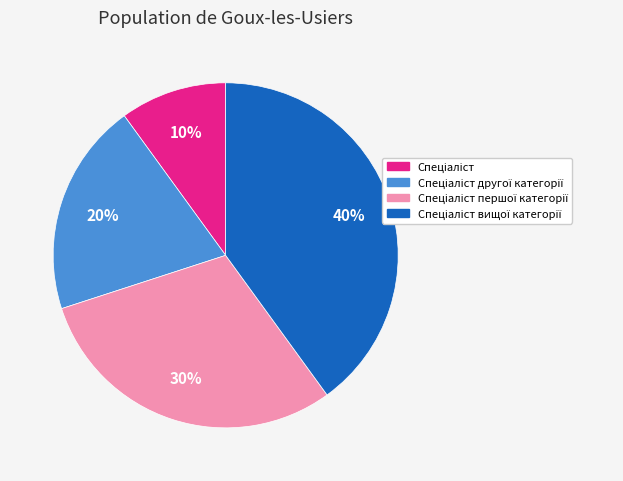

To the nearest percent, what is the average slice percentage?

25%